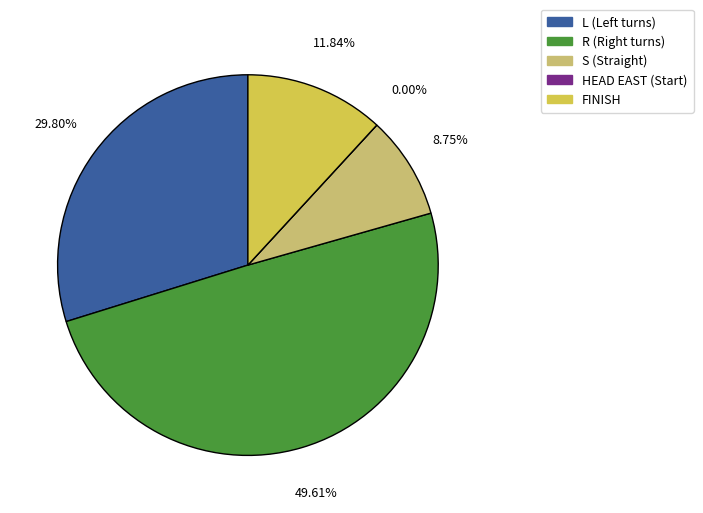

Is it true that HEAD EAST is 0% of the pie?

True